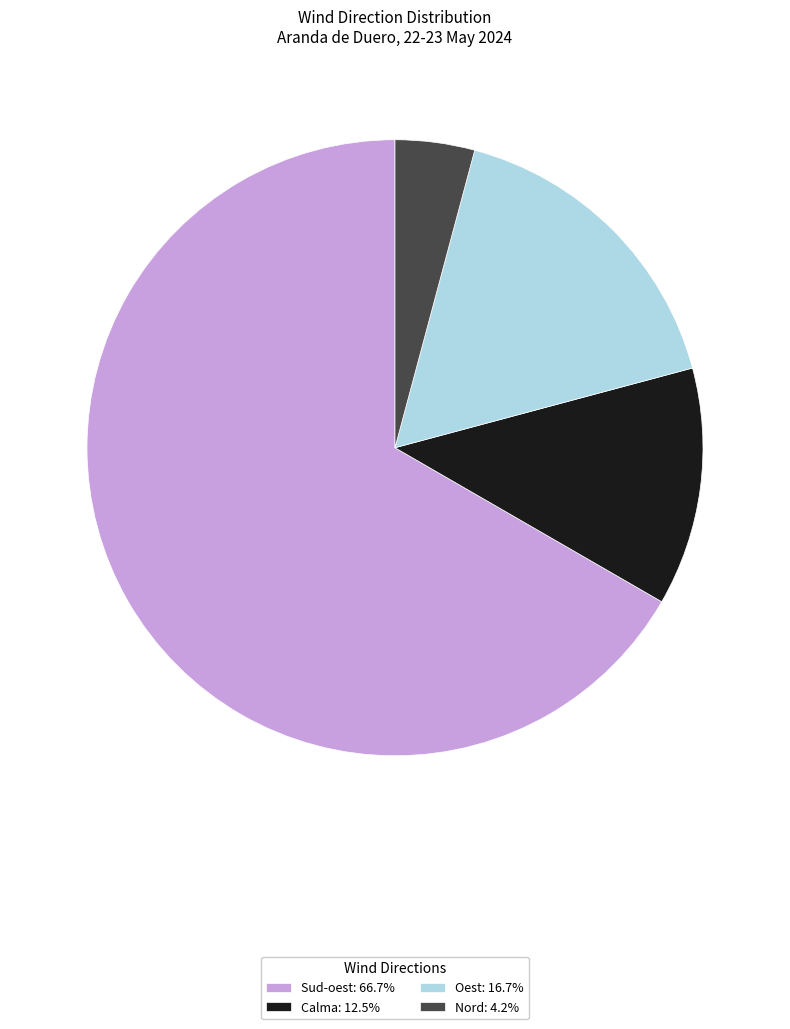

Approximately how many times larger is the value at Nord: 4.2% compared to Oest: 16.7%?

0.3